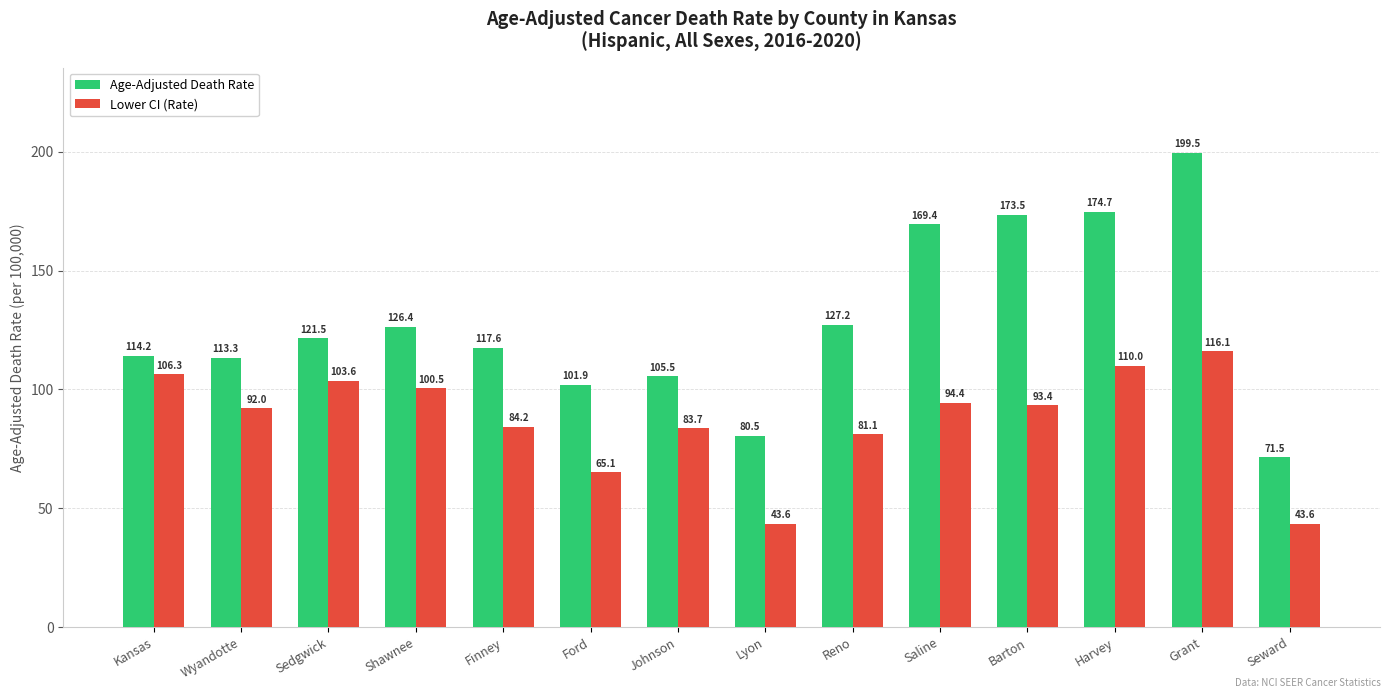

Which series has the largest range (max minus min)?

Age-Adjusted Death Rate